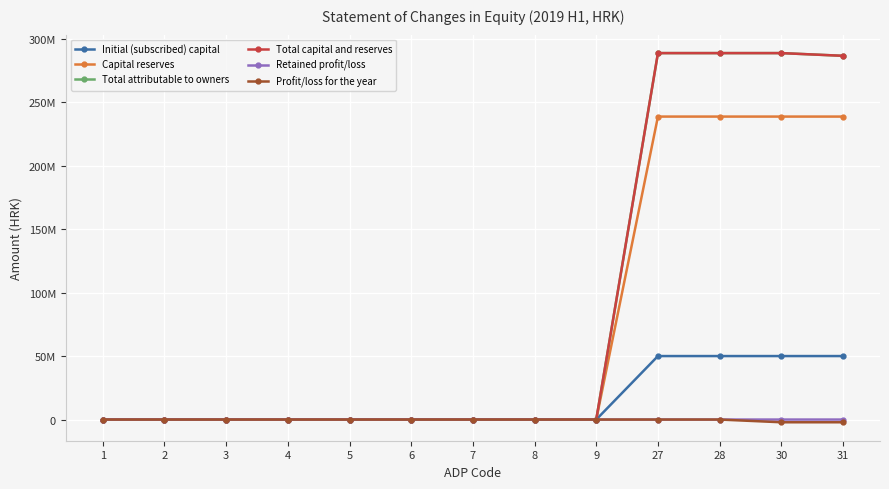

Is this an area chart (filled region under the line)?

No